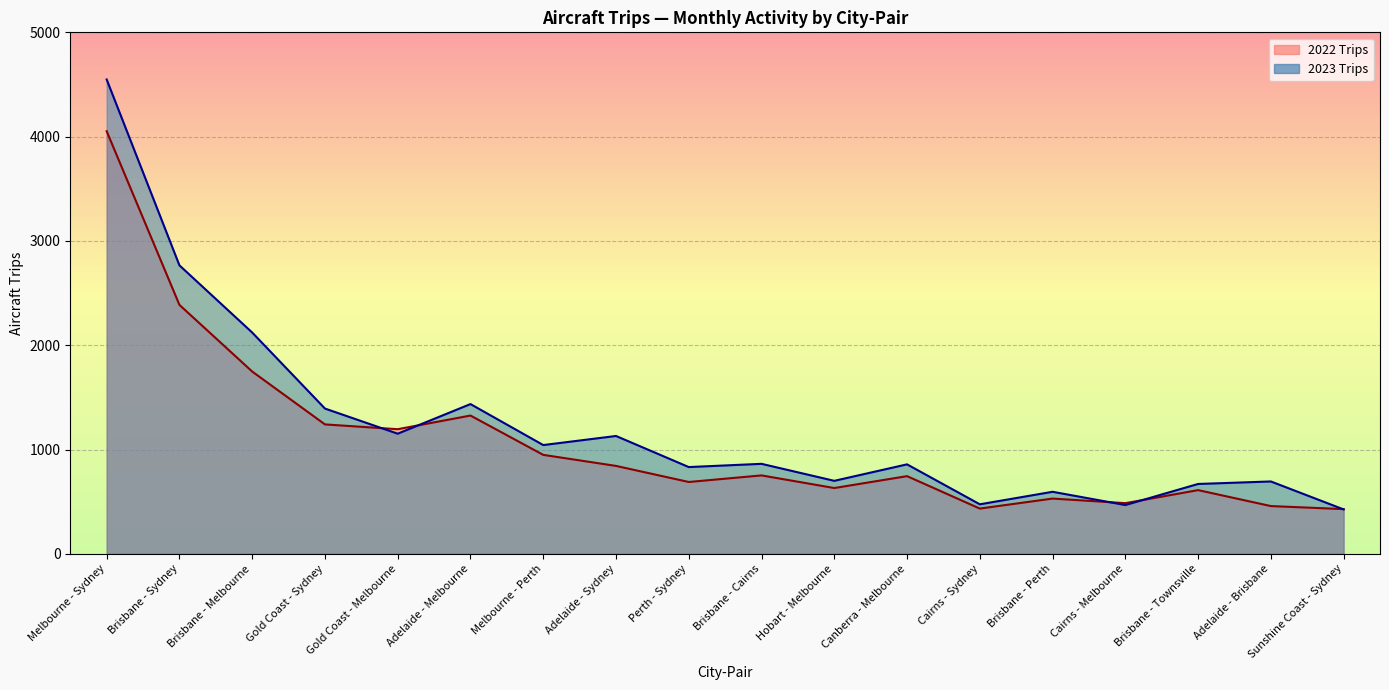

List the series in order of their overall mean, lowest first.

2022 Trips, 2023 Trips